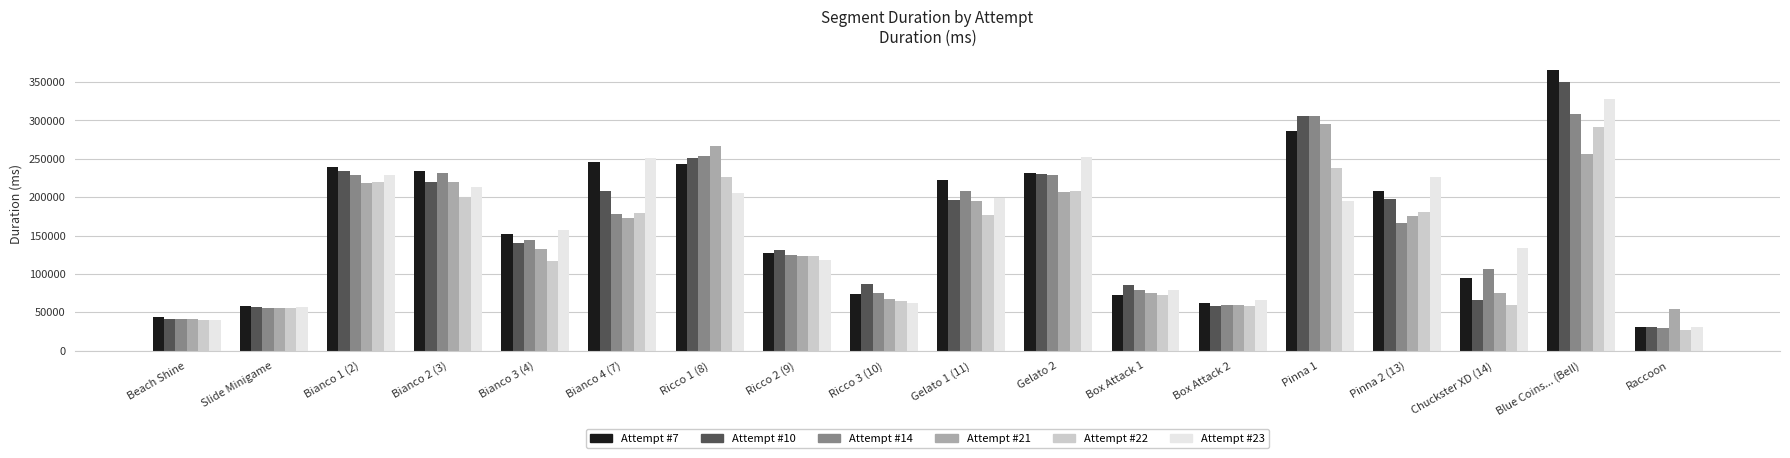

How many series are shown in this chart?

6